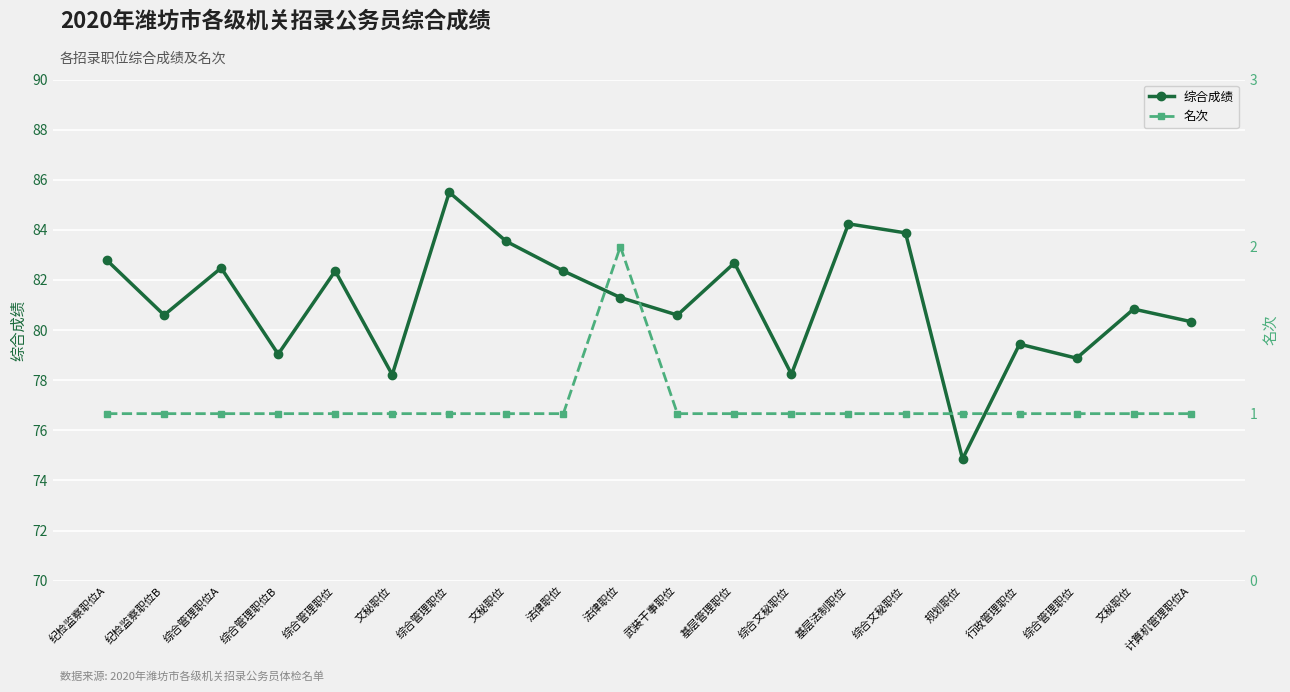

What is the value of the 综合成绩 point at the 2nd from the left?

80.6